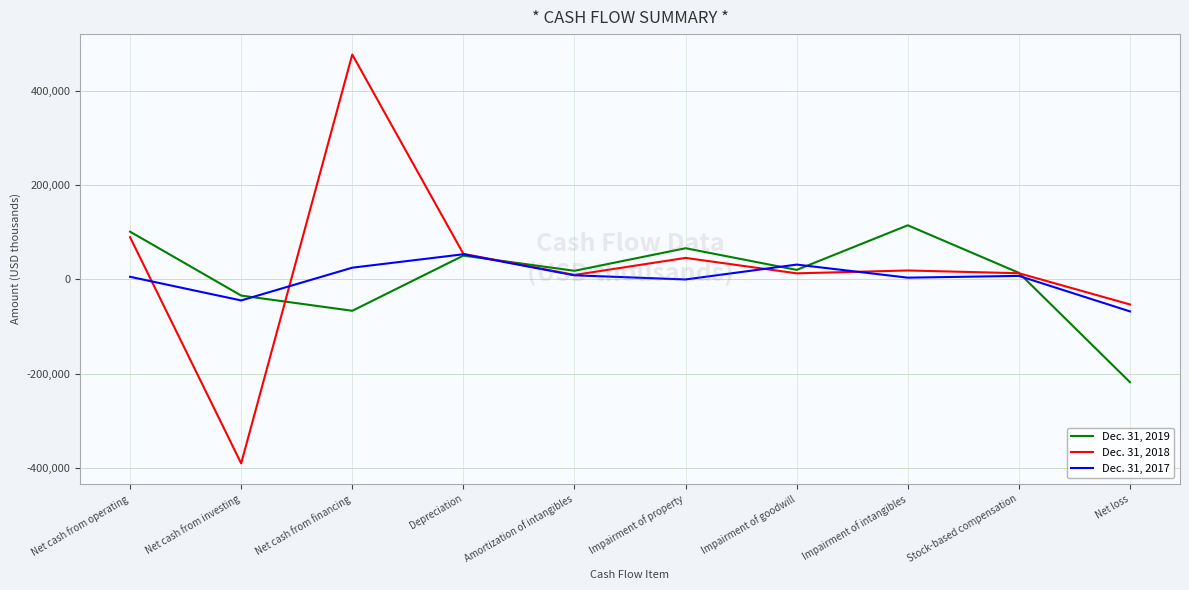

In Dec. 31, 2019, how many points are lower than both neighbors (excluding endpoints)?

3